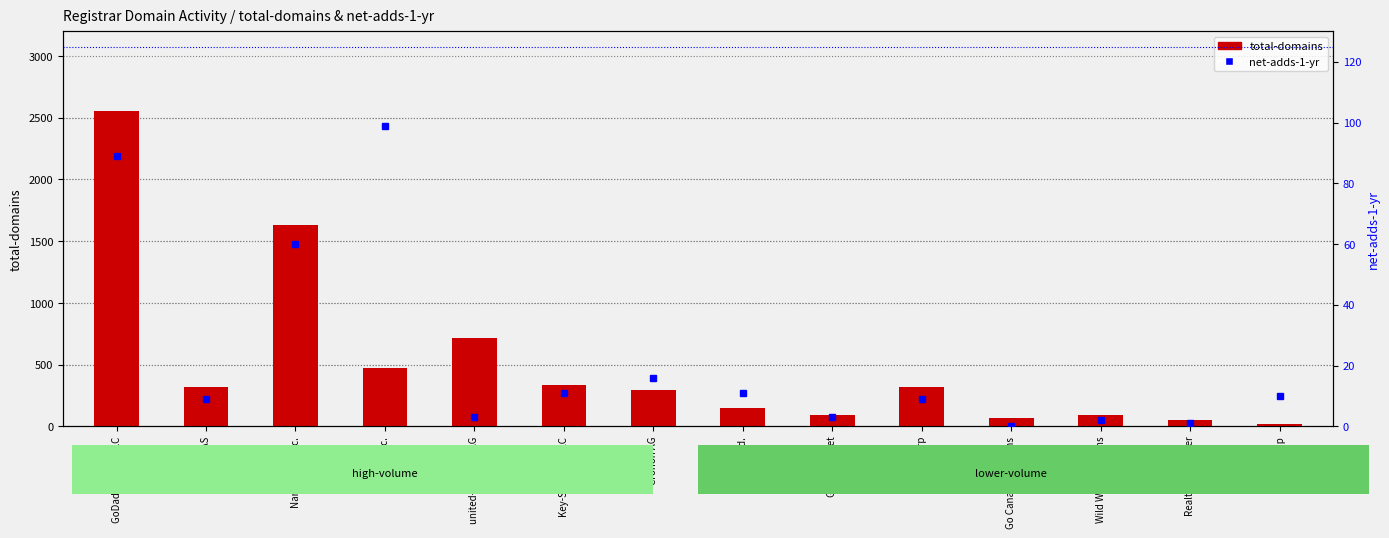

Which series has the largest total across all categories?

total-domains